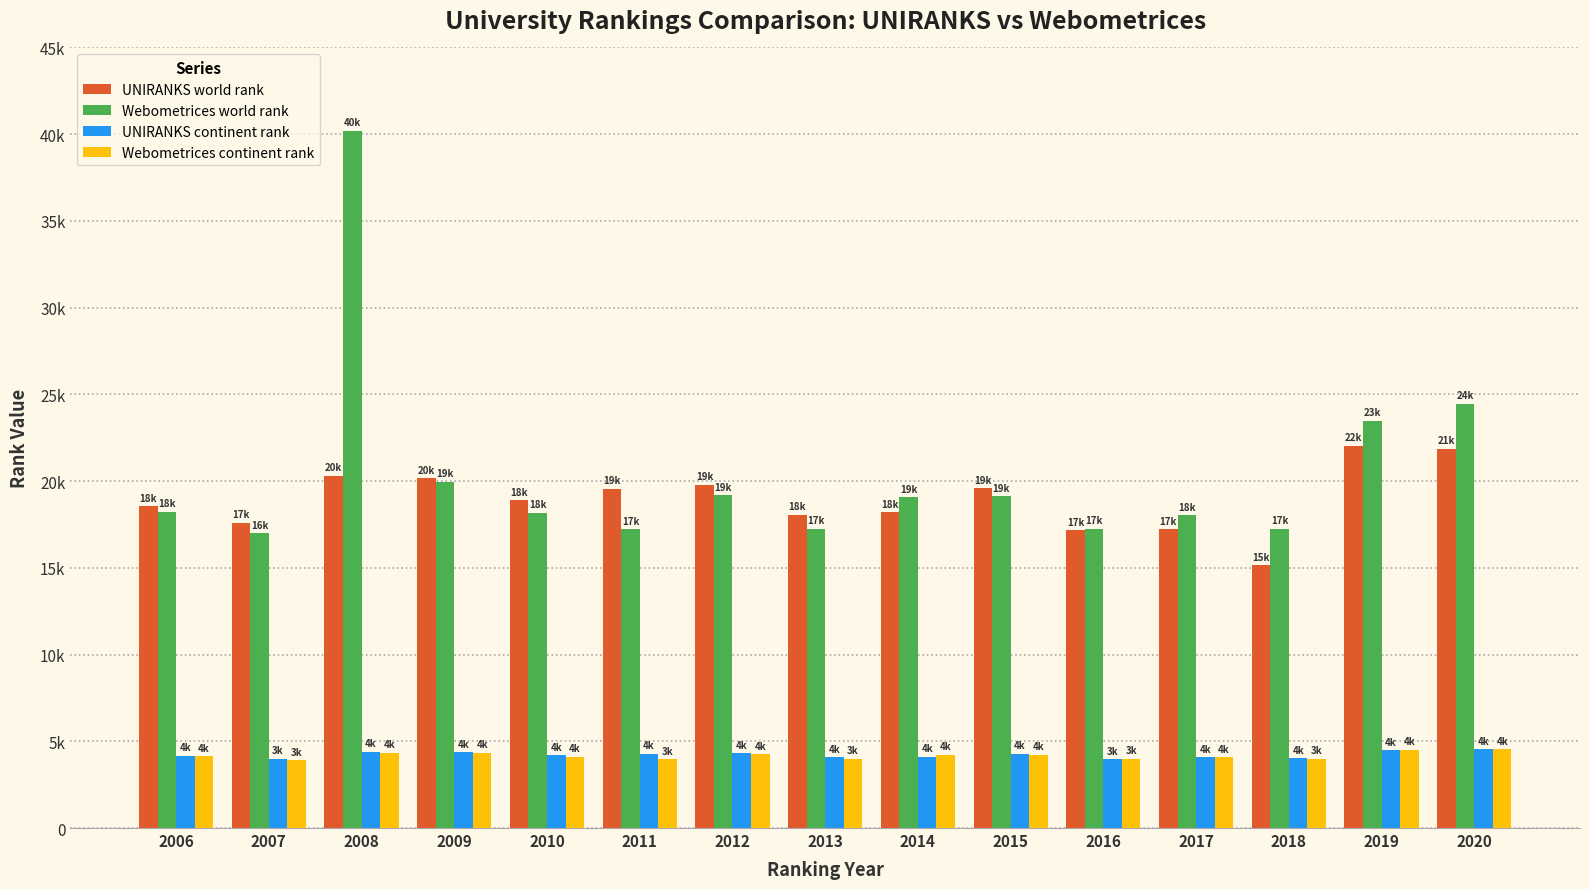

List the labels in order of Webometrices world rank value, smallest first.

2007, 2011, 2013, 2016, 2018, 2017, 2010, 2006, 2014, 2015, 2012, 2009, 2019, 2020, 2008